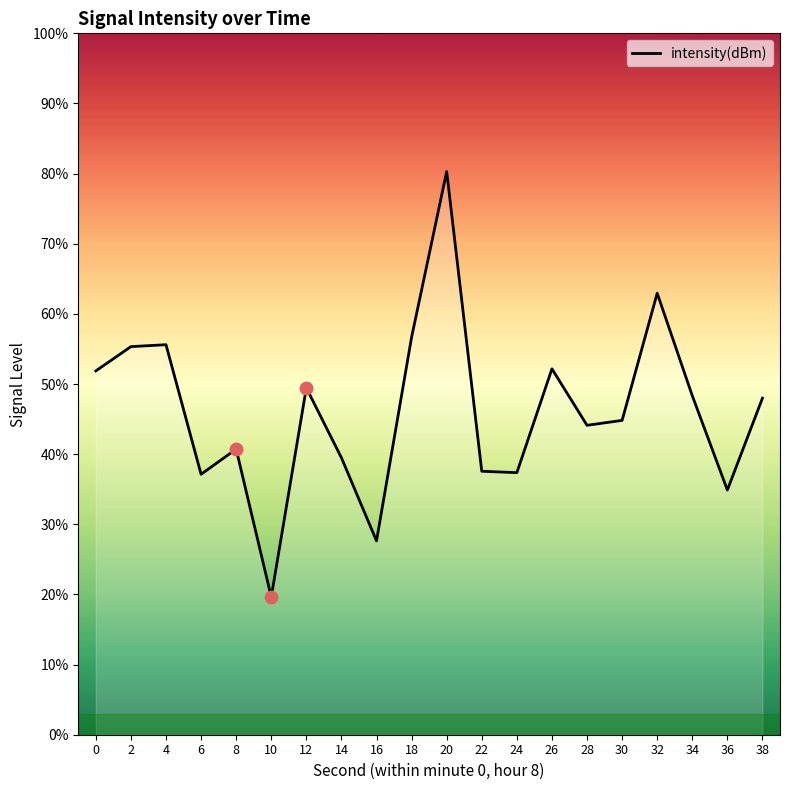

Reading right to left, extract all data points from this chart.

48.0	34.9	48.3	62.9	44.8	44.1	52.2	37.4	37.6	80.3	56.7	27.6	39.5	49.5	19.6	40.7	37.1	55.6	55.3	51.9